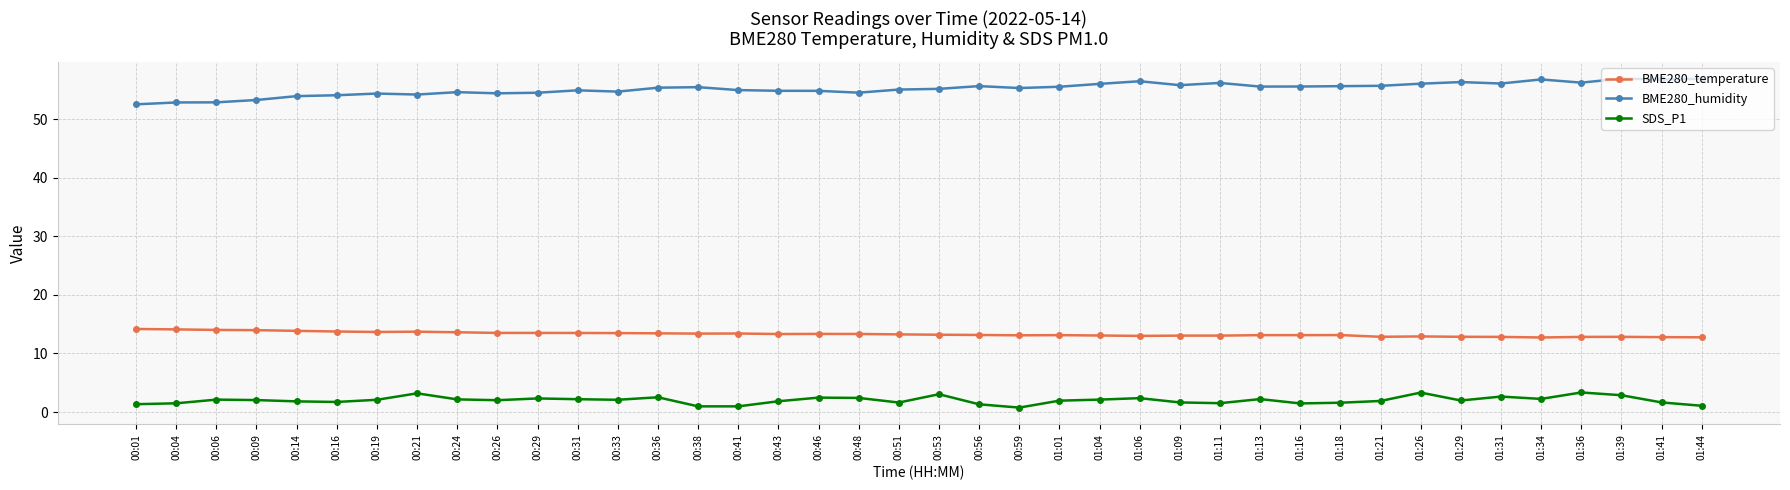

What is the label of the 9th point from the right?

01:21